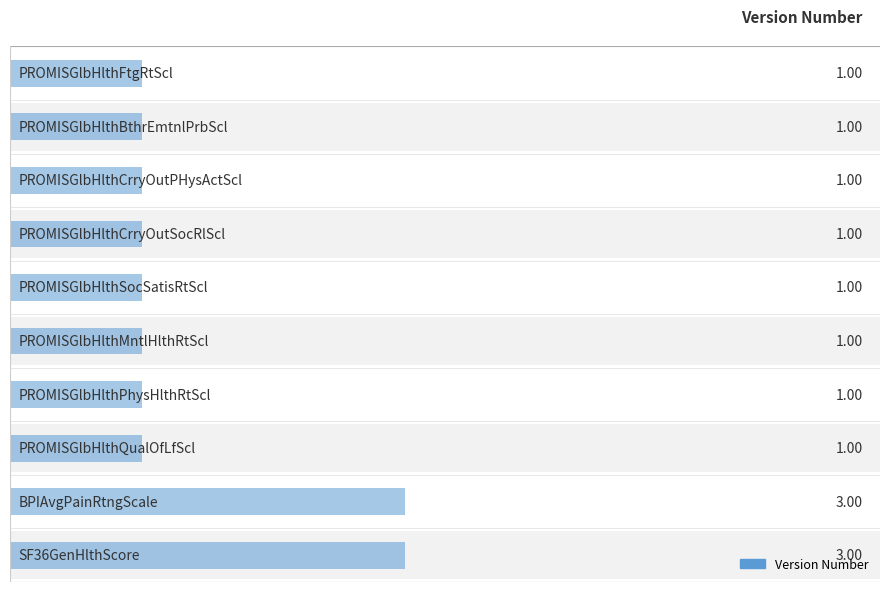

The chart shows a value of 1 at 3. True or false?

True